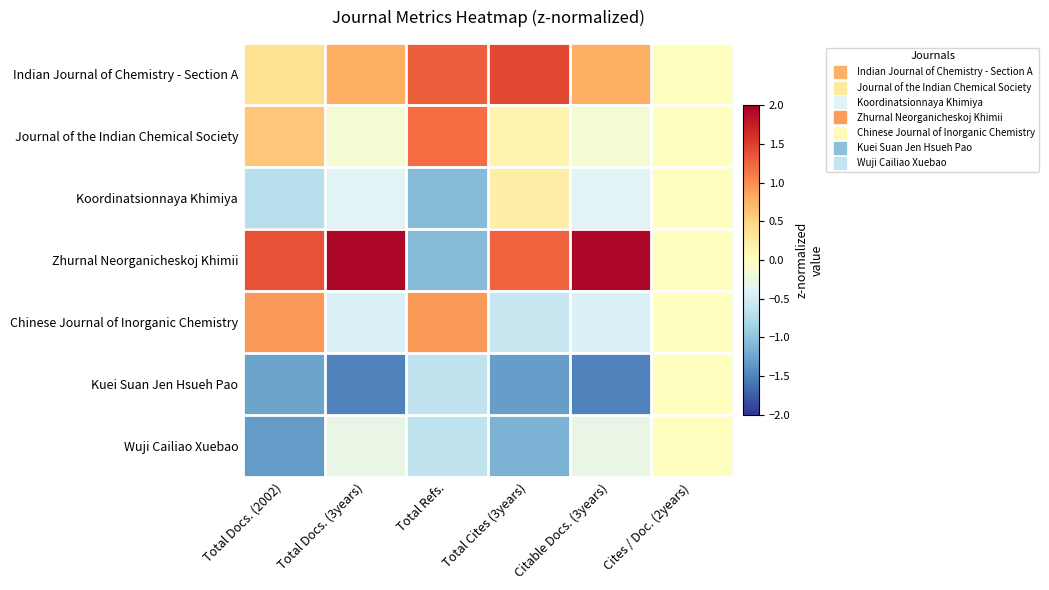

Which series has the largest total across all categories?

Zhurnal Neorganicheskoj Khimii